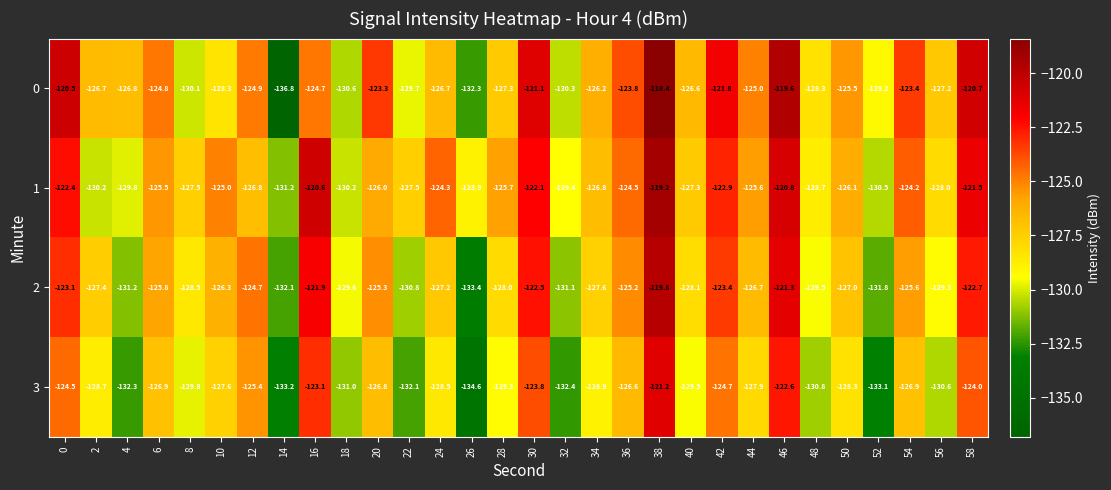

How many data points does each series have?

30